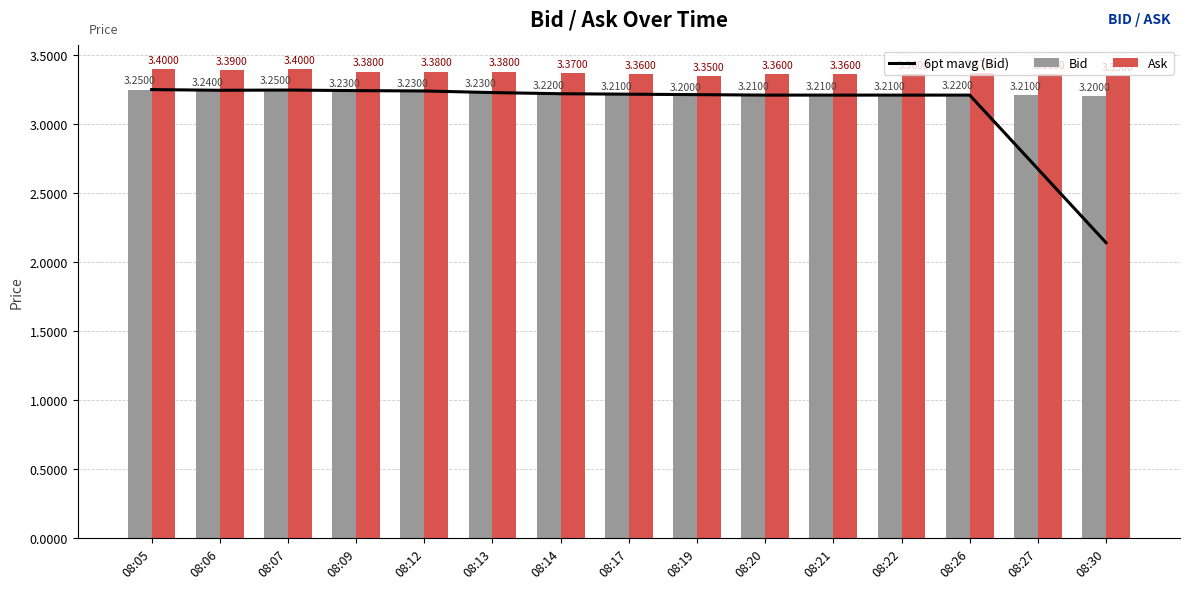

The 6pt mavg (Bid) series shows 4.4 at 08:07. True or false?

False